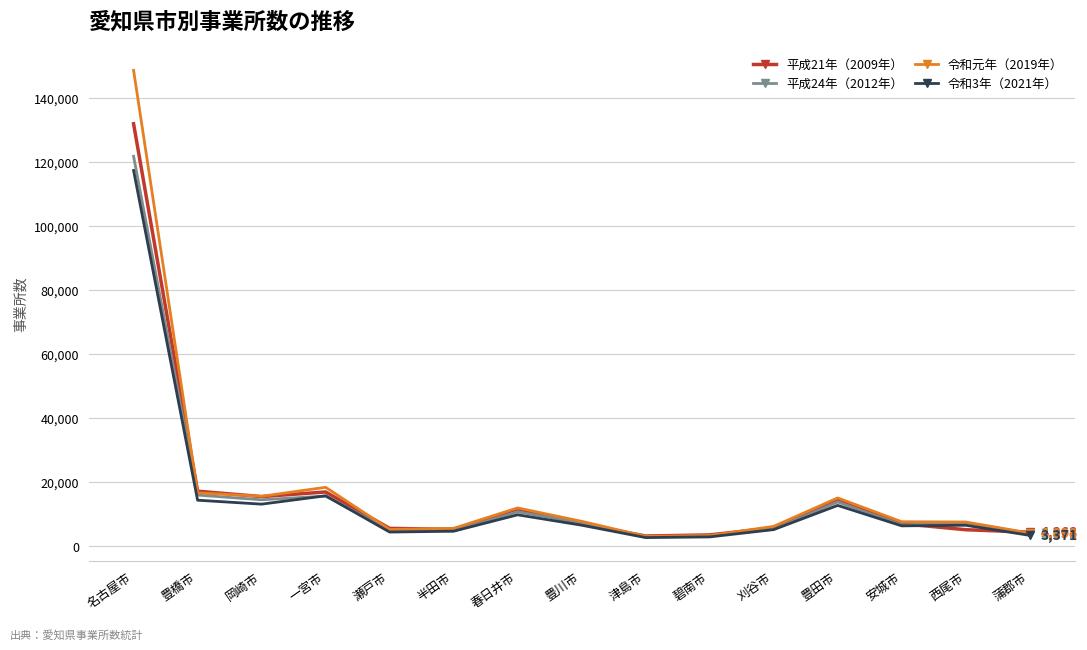

The 令和元年（2019年） series shows 3063 at 津島市. True or false?

True